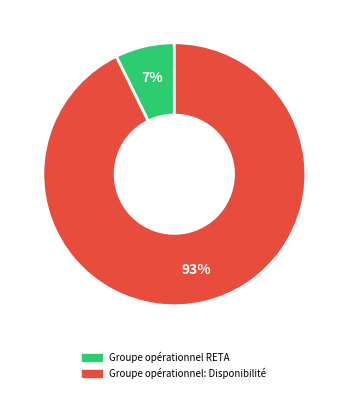

Is it true that Groupe opérationnel: Disponibilité is 93% of the pie?

True